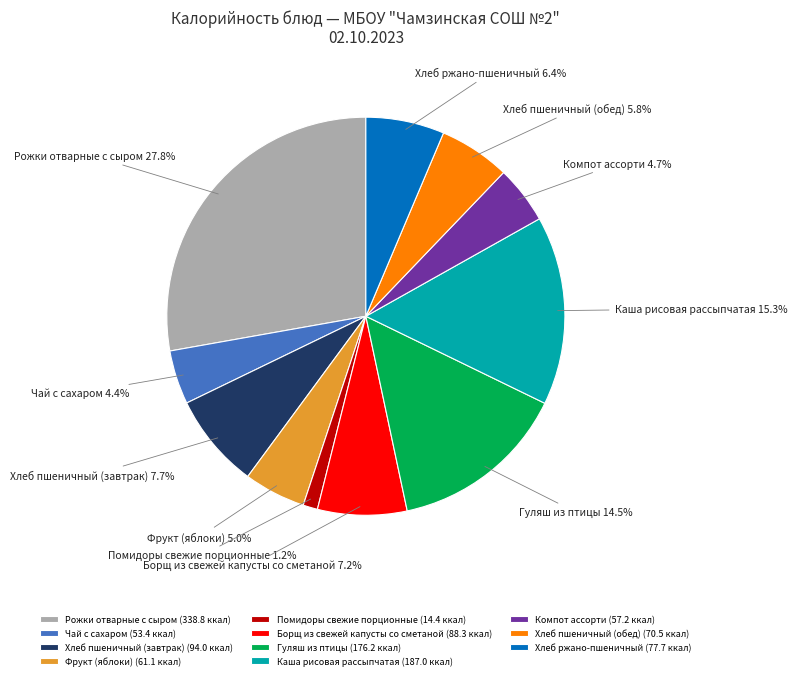

What is the largest slice in the pie chart?

Рожки отварные с сыром